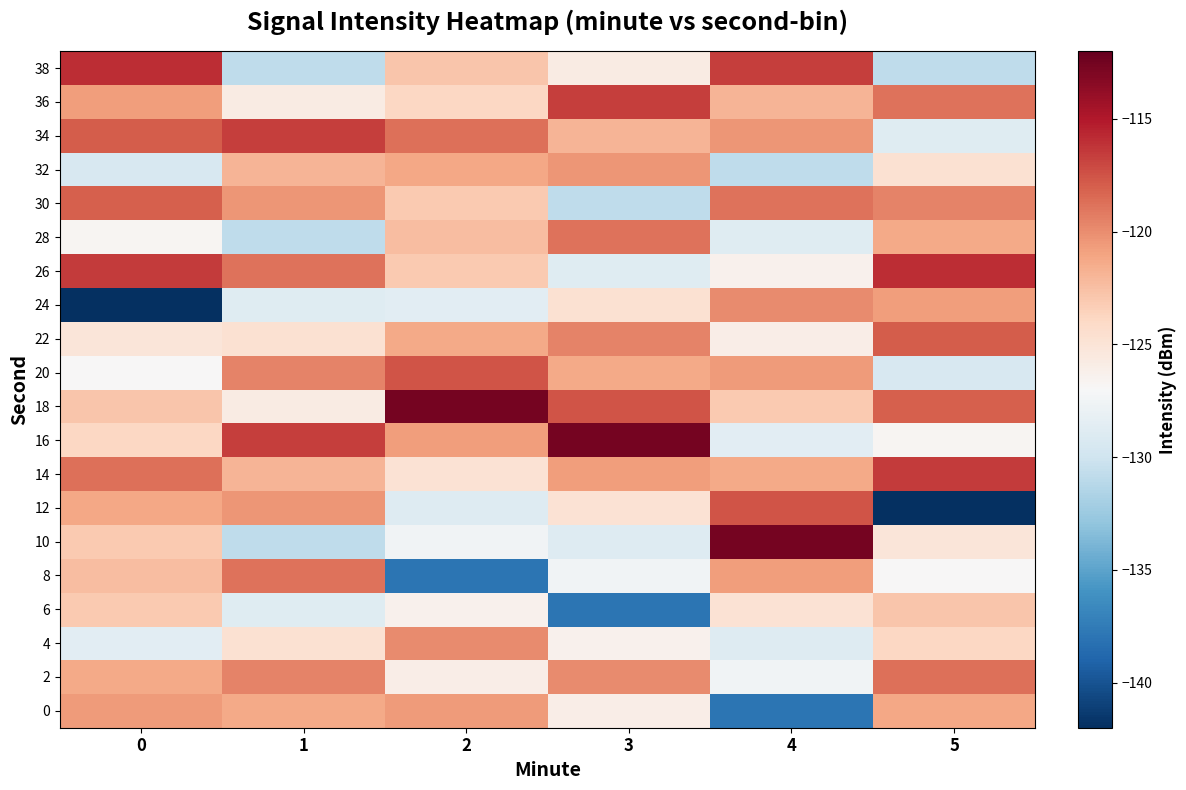

Reading left to right, transcribe all the data shown in this chart.

0: 0=-120.6	1=-121.4	2=-120.6	3=-126.1	4=-138.0	5=-121.2
2: 0=-121.3	1=-119.5	2=-126.1	3=-119.9	4=-127.5	5=-118.8
4: 0=-128.6	1=-124.7	2=-119.9	3=-126.4	4=-128.9	5=-123.9
6: 0=-123.1	1=-128.8	2=-126.4	3=-138.0	4=-124.9	5=-122.8
8: 0=-122.3	1=-118.9	2=-138.0	3=-127.5	4=-120.7	5=-126.9
10: 0=-123.1	1=-130.8	2=-127.5	3=-128.9	4=-112.7	5=-125.2
12: 0=-121.2	1=-120.3	2=-128.9	3=-124.9	4=-117.5	5=-141.9
14: 0=-118.8	1=-121.9	2=-124.9	3=-120.7	4=-121.3	5=-116.5
16: 0=-123.9	1=-116.6	2=-120.7	3=-112.7	4=-128.6	5=-126.7
18: 0=-122.8	1=-125.7	2=-112.7	3=-117.5	4=-123.1	5=-118.0
20: 0=-126.9	1=-119.5	2=-117.5	3=-121.4	4=-120.6	5=-129.4
22: 0=-125.2	1=-124.7	2=-121.3	3=-119.5	4=-126.1	5=-117.9
24: 0=-141.9	1=-128.8	2=-128.6	3=-124.7	4=-119.9	5=-120.7
26: 0=-116.5	1=-118.9	2=-123.1	3=-128.8	4=-126.4	5=-115.9
28: 0=-126.7	1=-130.8	2=-122.3	3=-118.9	4=-128.8	5=-121.4
30: 0=-118.0	1=-120.3	2=-123.1	3=-130.8	4=-118.9	5=-119.5
32: 0=-129.4	1=-121.9	2=-121.2	3=-120.3	4=-130.8	5=-124.7
34: 0=-117.9	1=-116.6	2=-118.8	3=-121.9	4=-120.3	5=-128.8
36: 0=-120.7	1=-125.7	2=-123.9	3=-116.6	4=-121.9	5=-118.9
38: 0=-115.9	1=-130.8	2=-122.8	3=-125.7	4=-116.6	5=-130.8